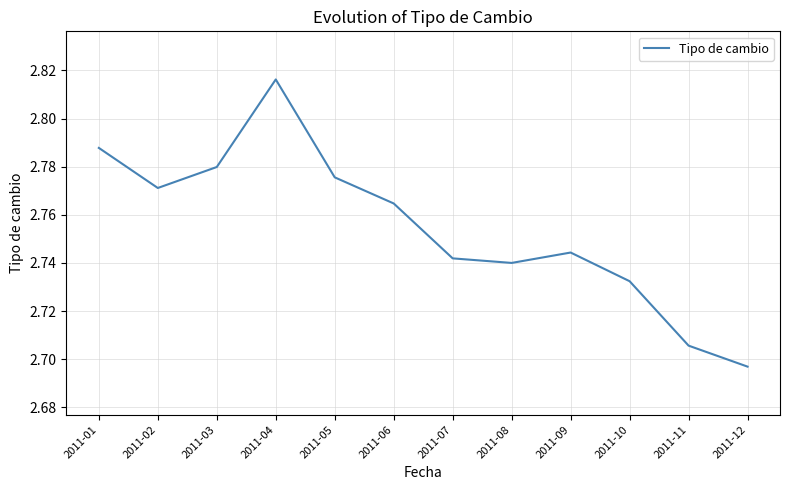

How many distinct data groups are displayed?

1